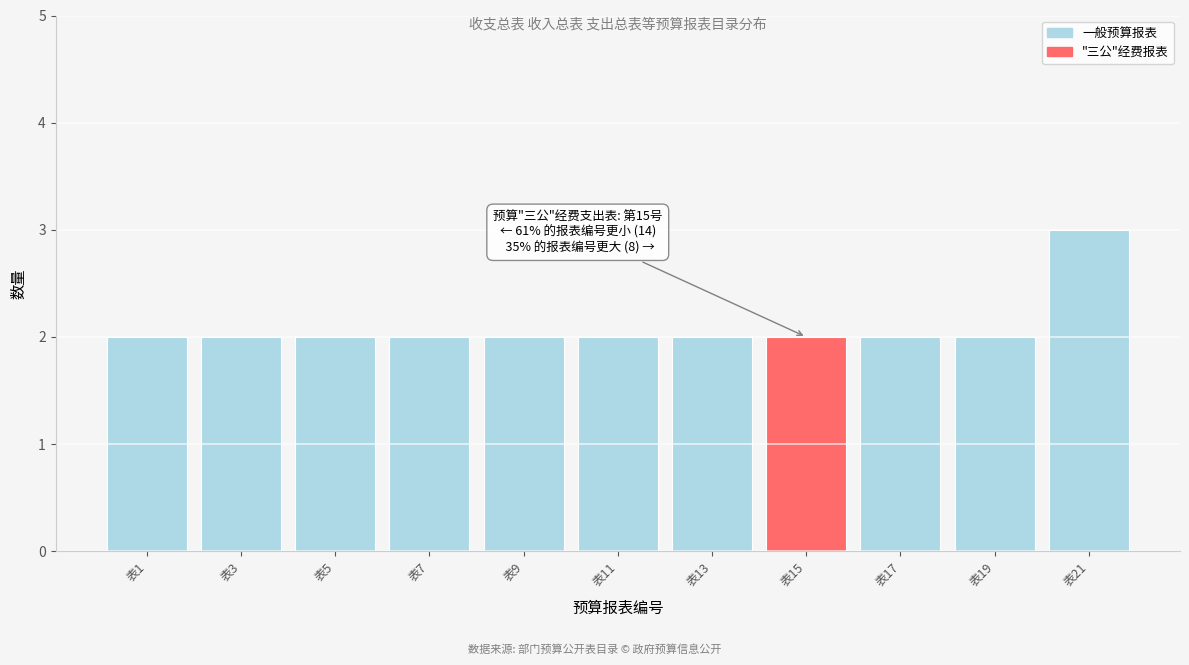

Reading left to right, extract all data points from this chart.

表1=2	表3=2	表5=2	表7=2	表9=2	表11=2	表13=2	表15=2	表17=2	表19=2	表21=3